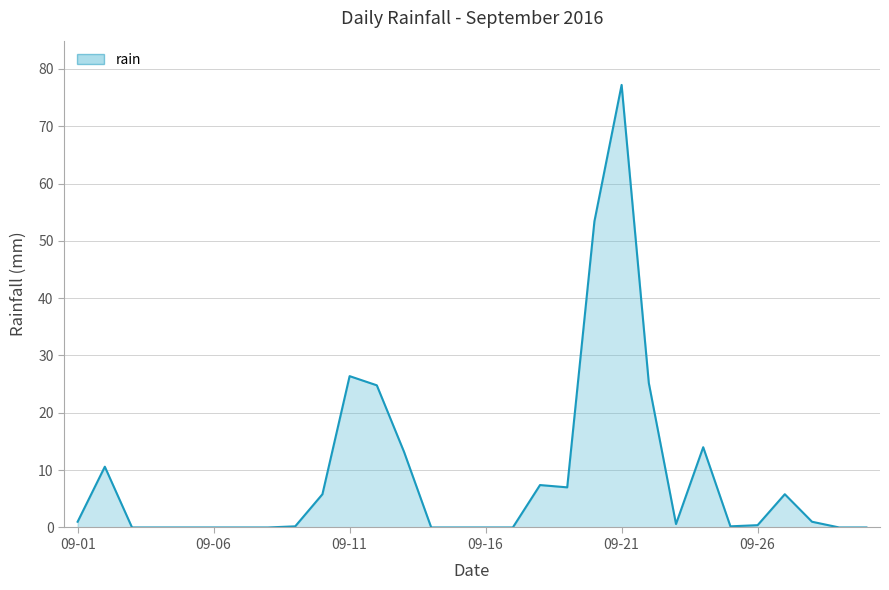

Does the chart have visible grid lines?

Yes